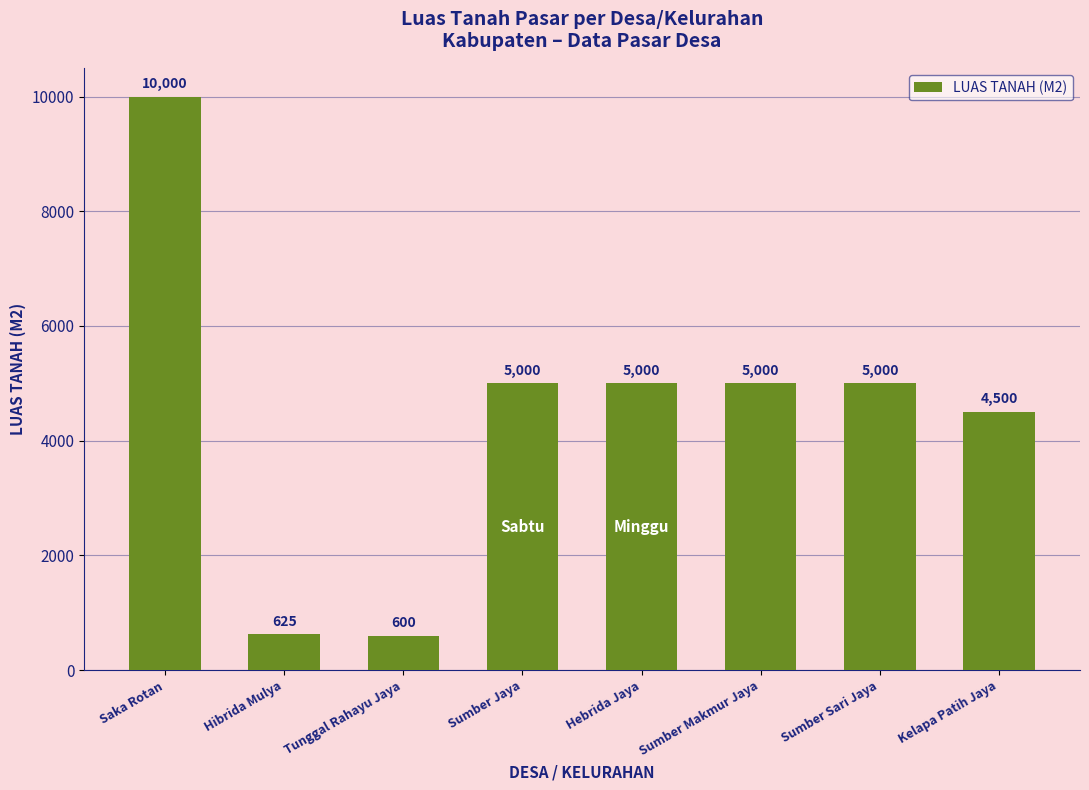

Is it true that the value at Hibrida Mulya is 625?

True